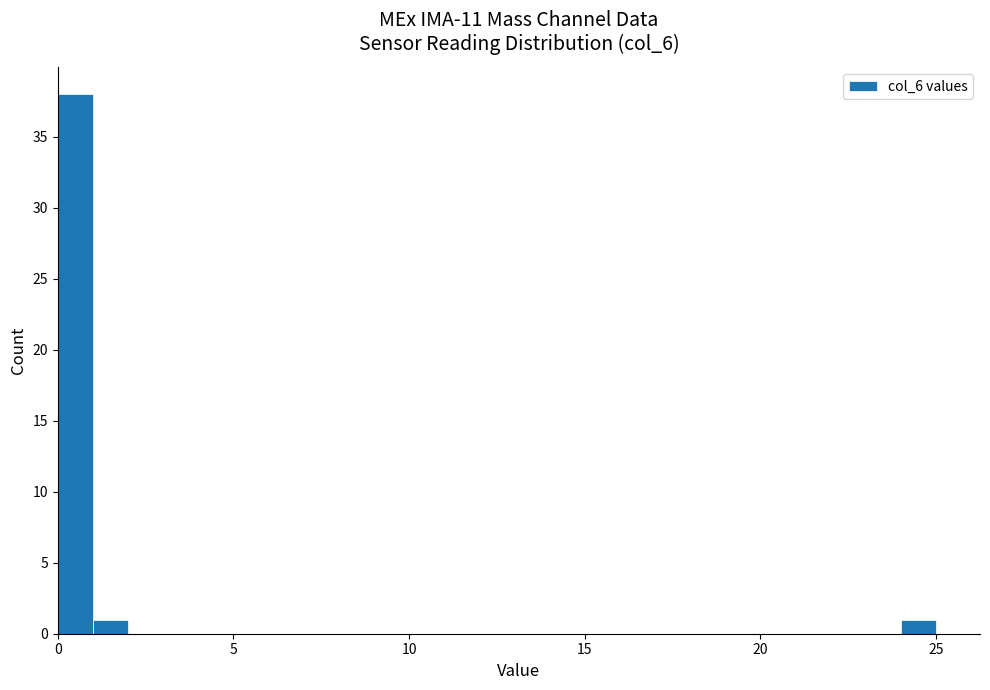

Around what value on the x-axis is the tallest bar? Give the approximate position of its centre, as read against the axis.

0.5